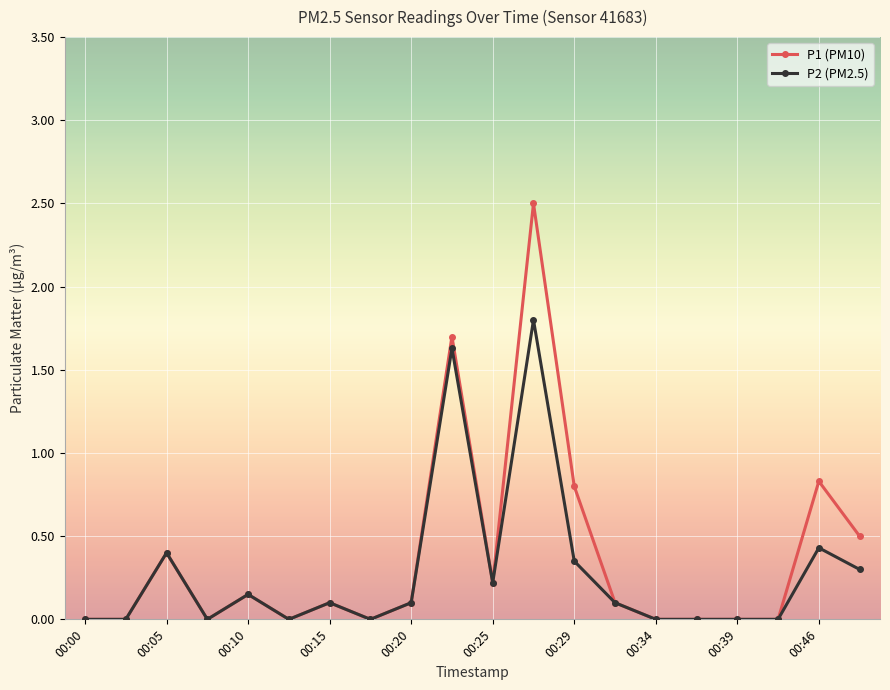

What is the sum of all P2 (PM2.5) values?

5.6